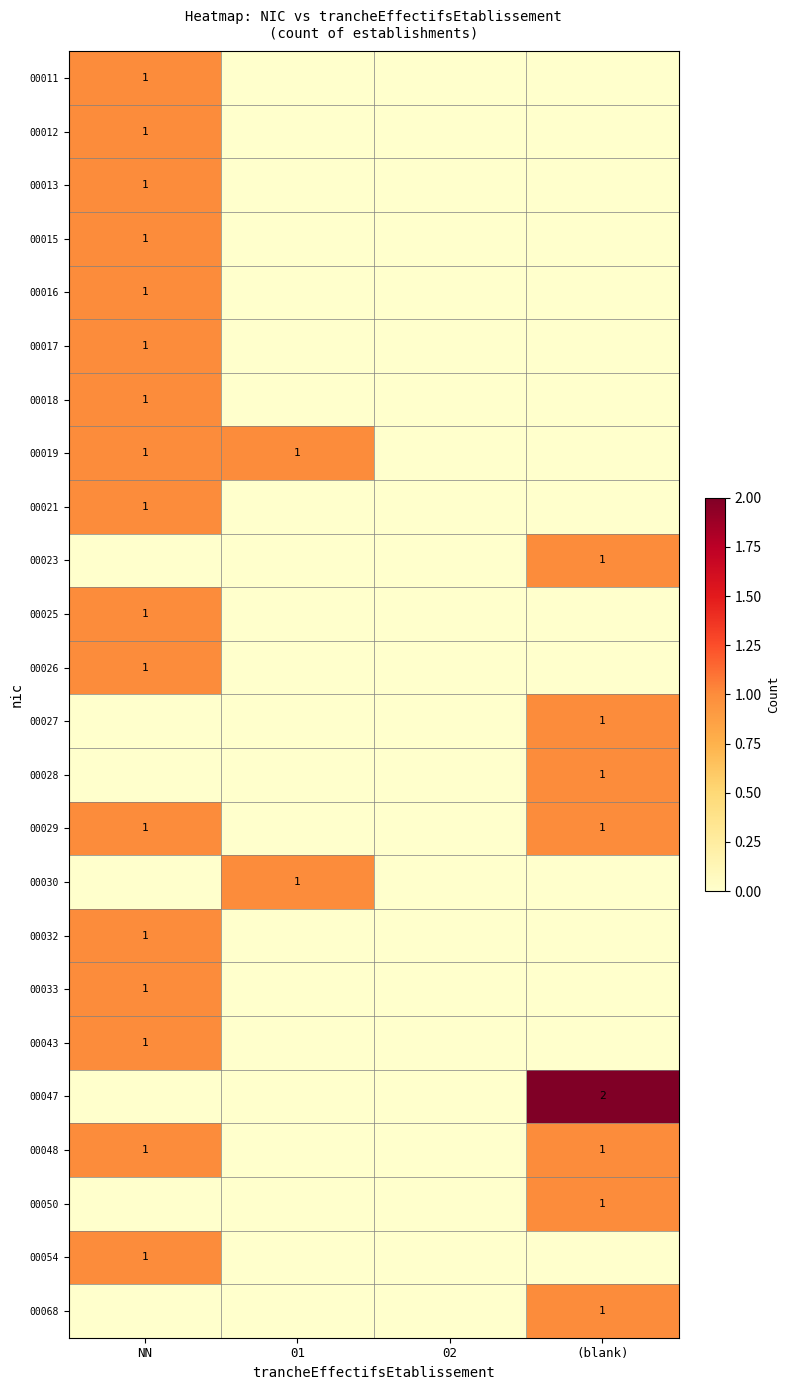

What is the spread (max minus min) of values at NN?

1